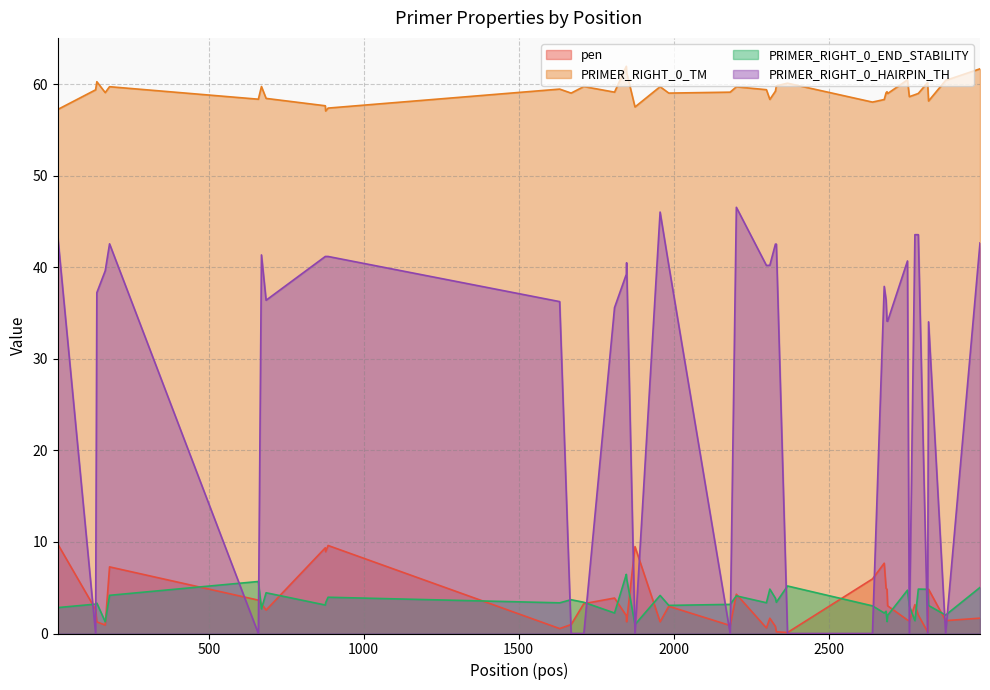

How many interior local valleys does the pen series have?

12